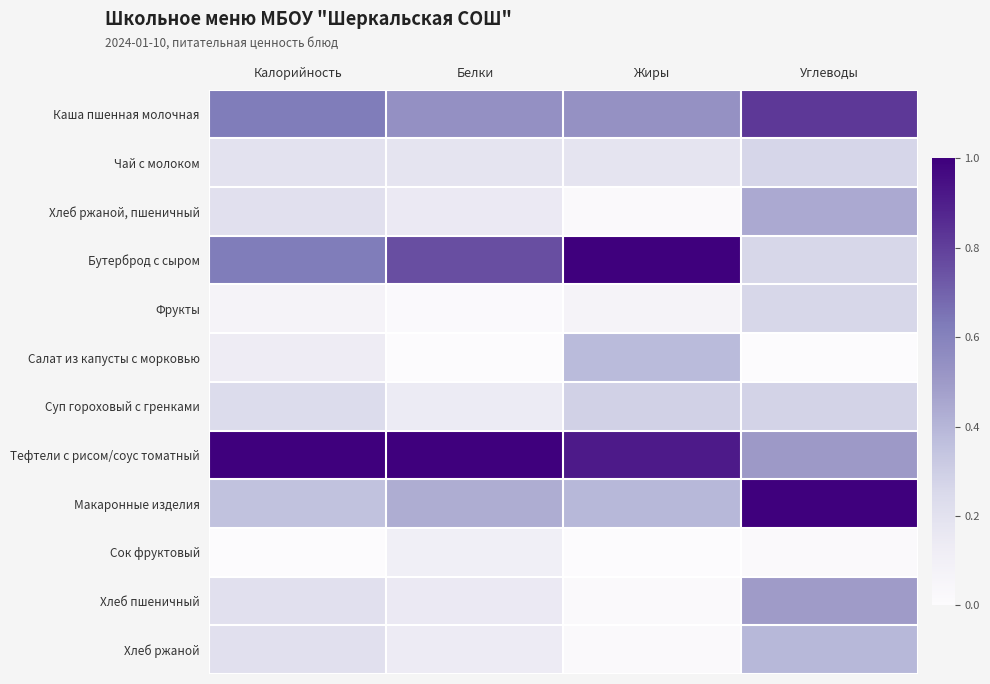

How many data points does each series have?

4